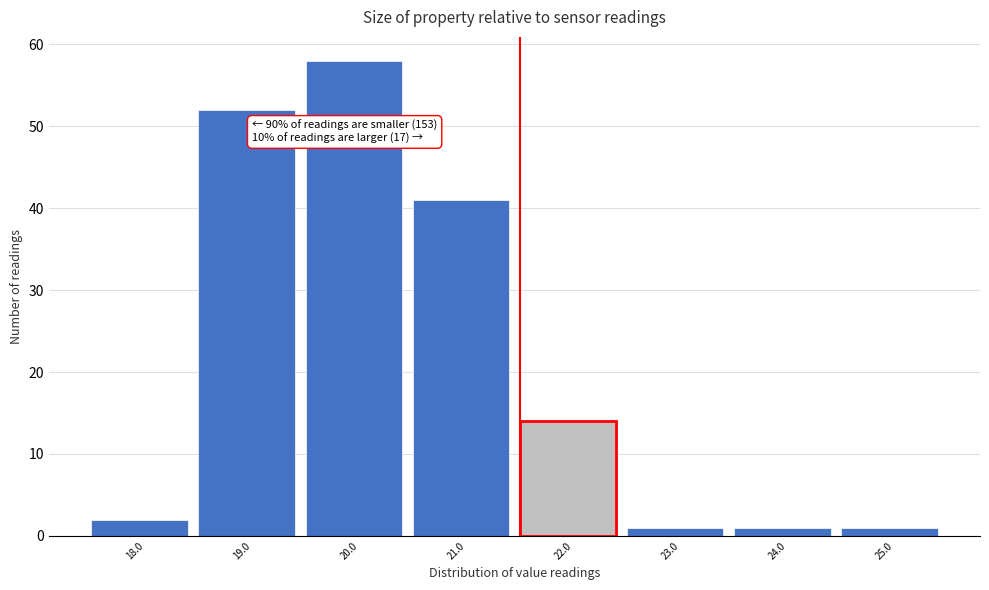

Reading left to right, what are all the values shown in this chart?

2	52	58	41	14	1	1	1